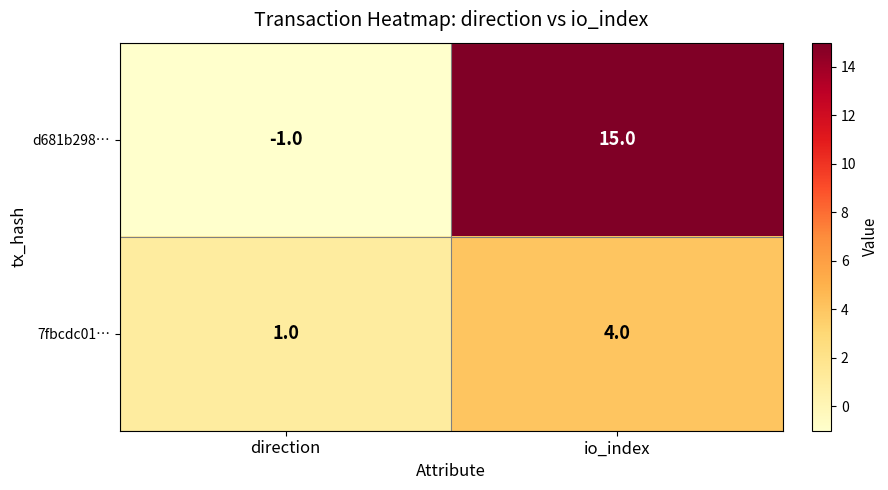

The d681b298… series shows 10 at io_index. True or false?

False